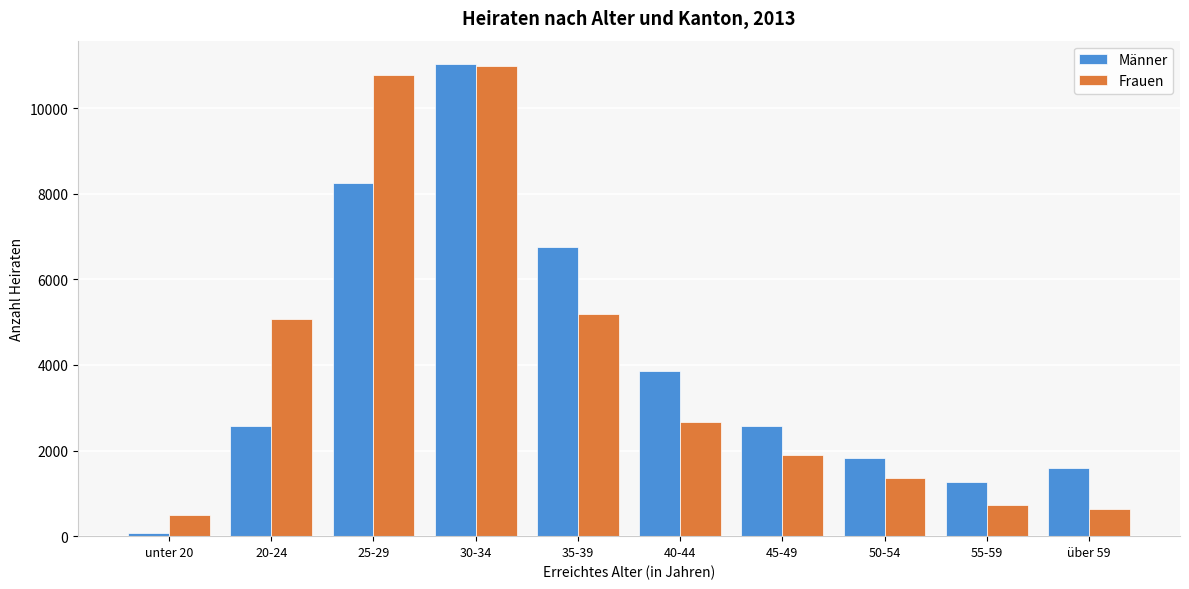

At über 59, list the series in order from smallest to largest.

Frauen, Männer